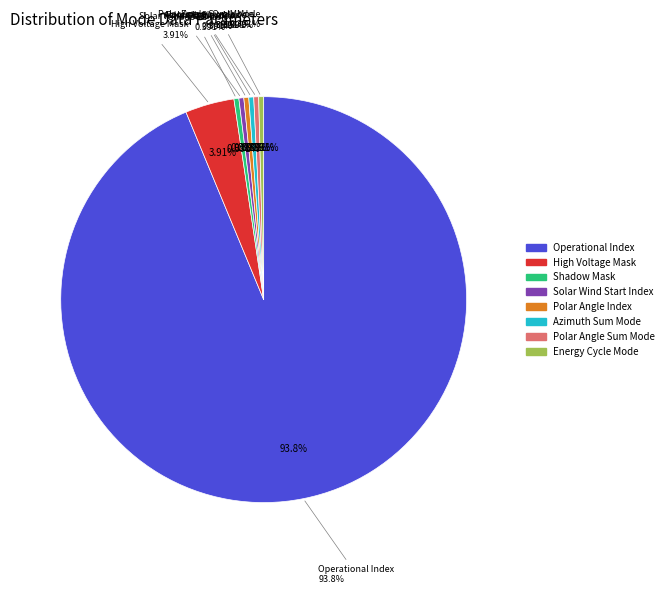

Between Shadow Mask and Solar Wind Start Index, which is larger?

Shadow Mask